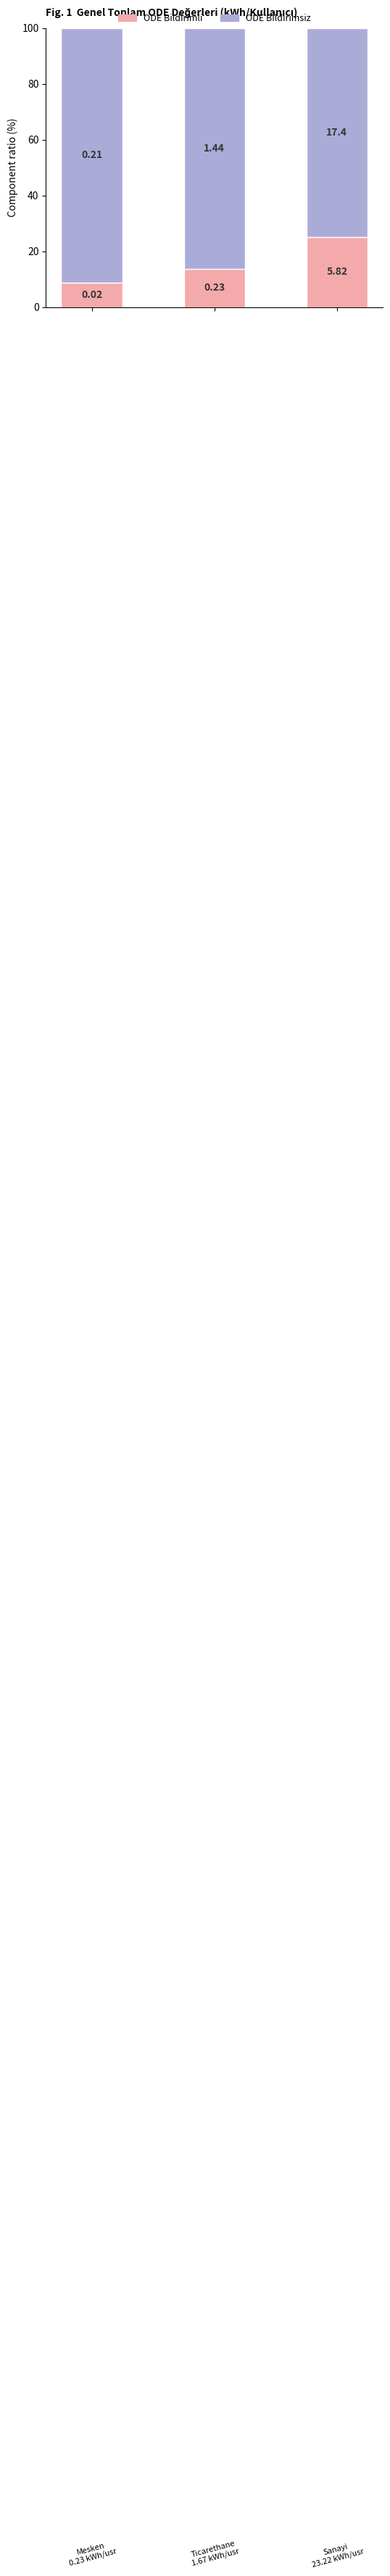

List the series in order of their overall mean, highest first.

ODE Bildirimsiz, ODE Bildirimli